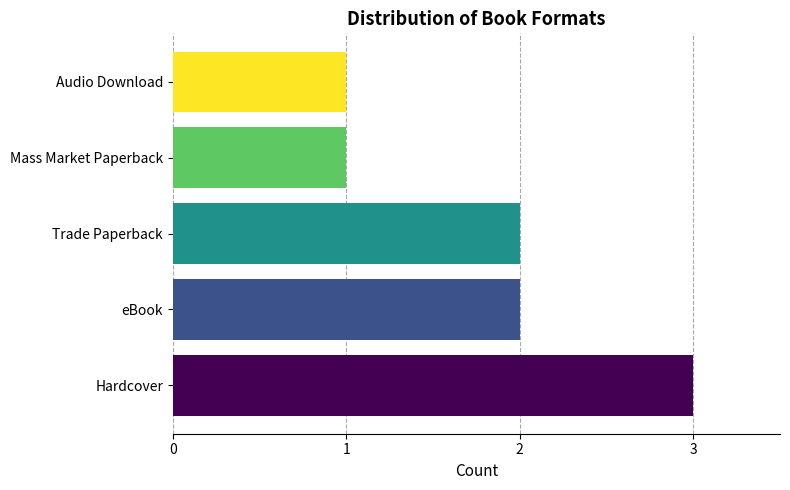

What is the ratio of the value at Hardcover to the value at eBook?

1.5